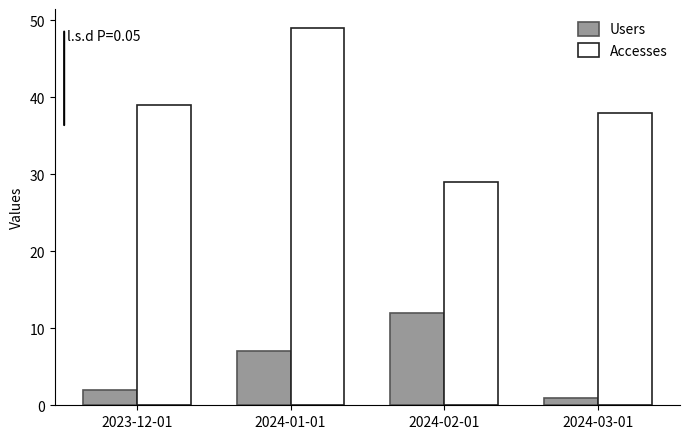

The Users series shows 2 at 2023-12-01. True or false?

True